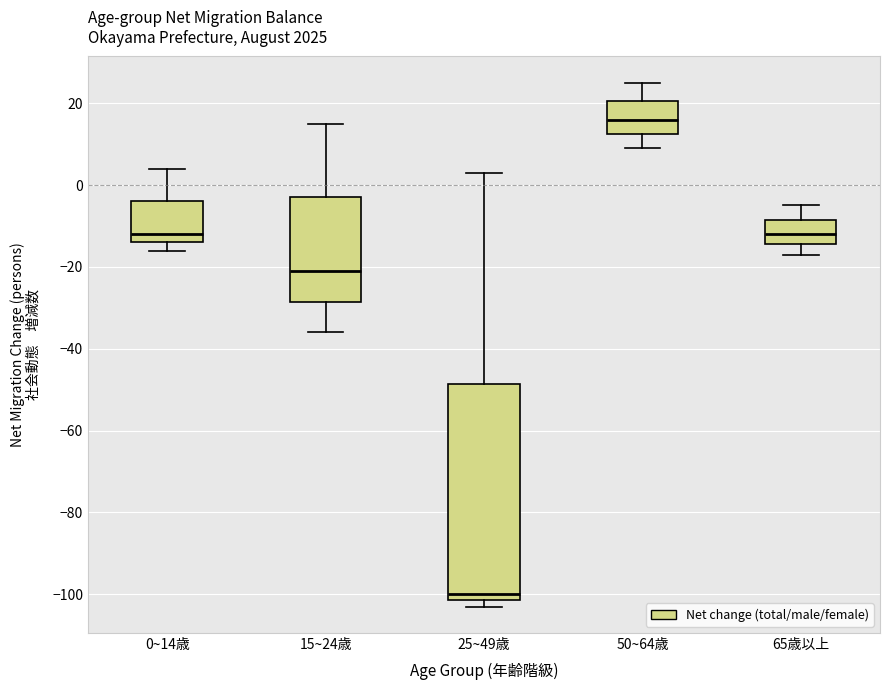

Which box is the tallest, from its lower edge to its upper edge?

25~49歳